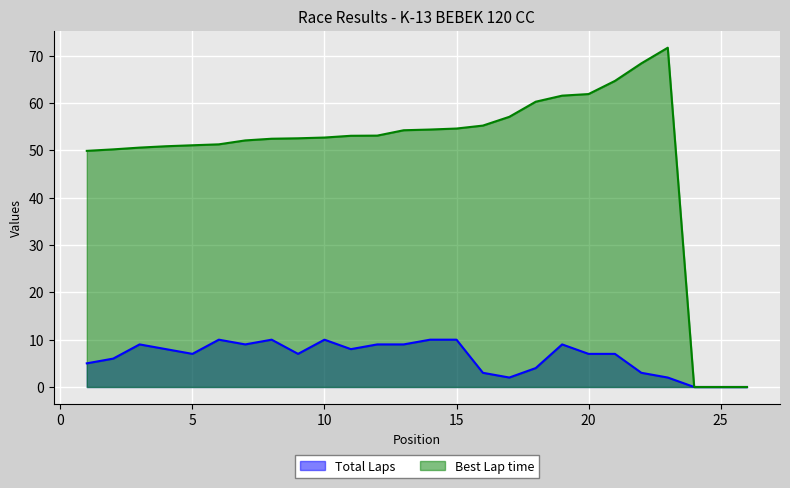

Rank the series by their average value, from lowest to highest.

Total Laps, Best Lap time